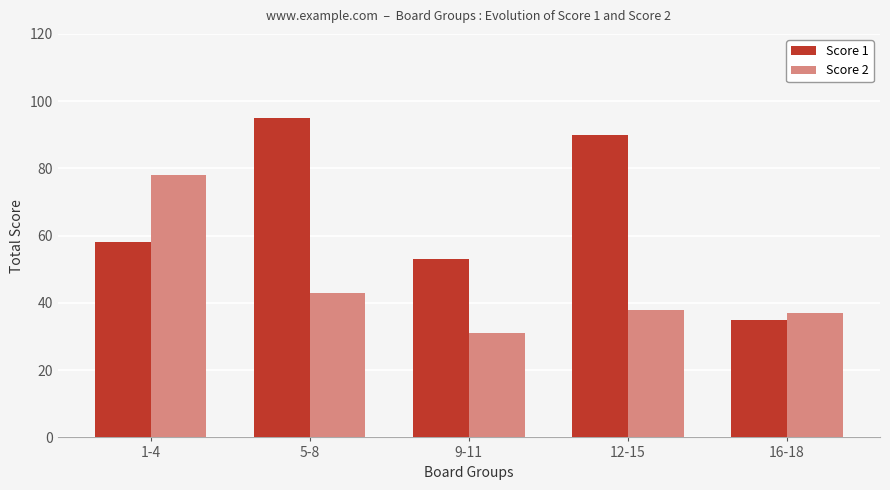

At which label does Score 2 first exceed 38?

1-4